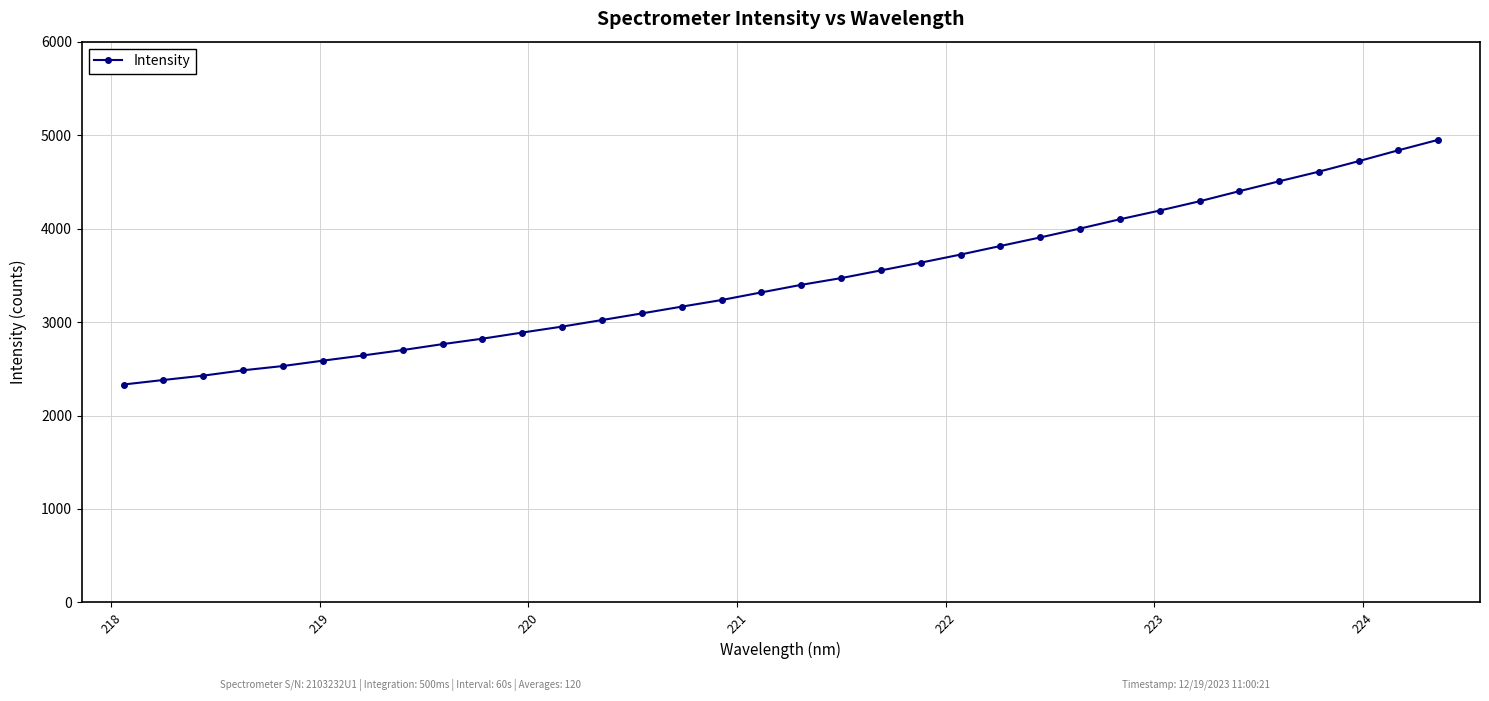

What is the maximum value shown in the chart?

4950.0